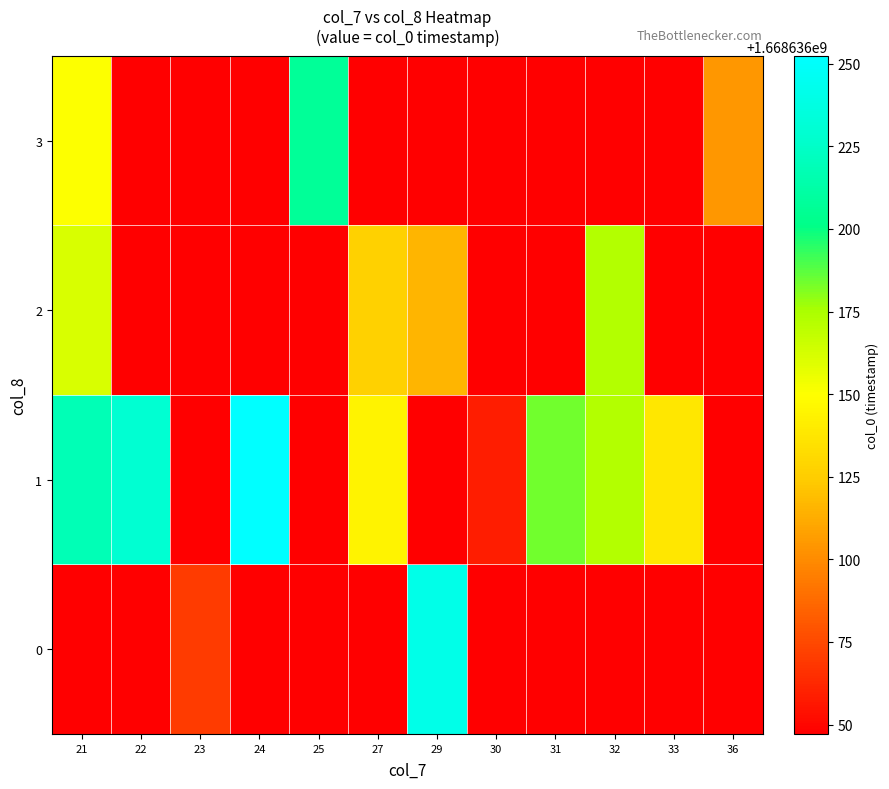

What is the difference between the maximum and minimum values in the 22 series?

205.2